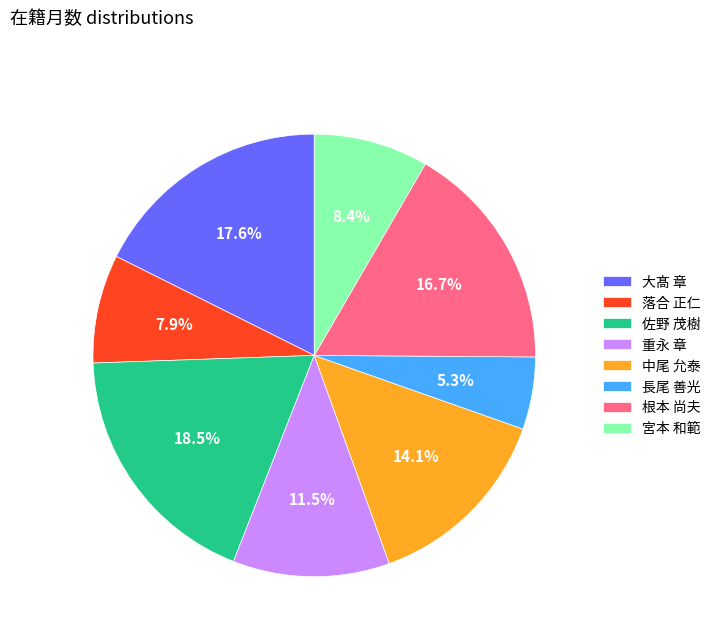

Combined, do 佐野 茂樹 and 宮本 和範 account for over 50%?

No